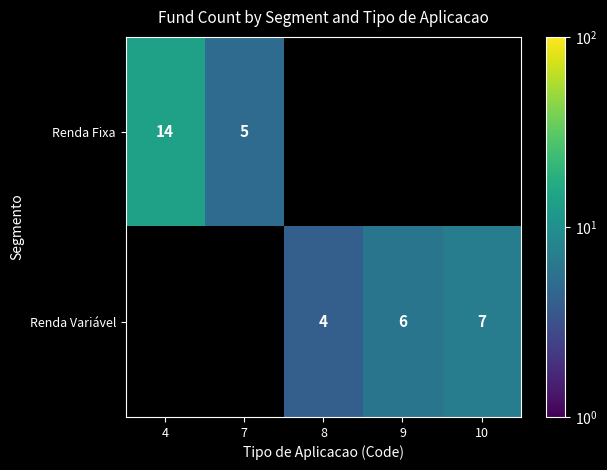

True or false: Renda Fixa has a value of 14 at 4.

True